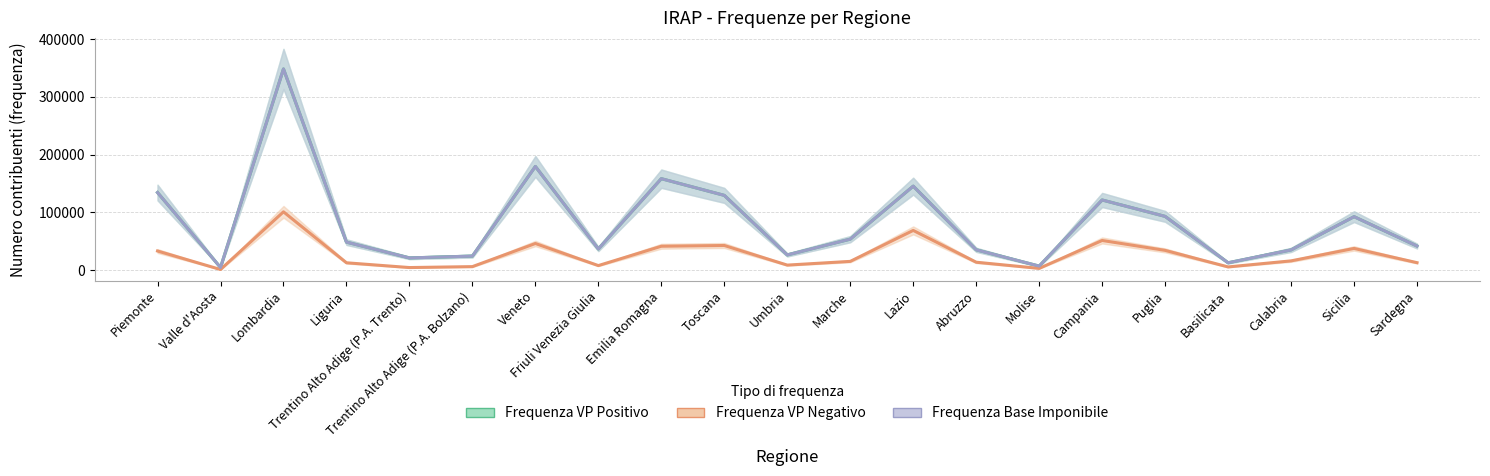

Is this an area chart (filled region under the line)?

No